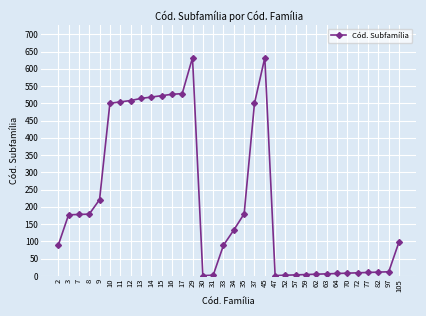

Count the number of categories in the chart.

34